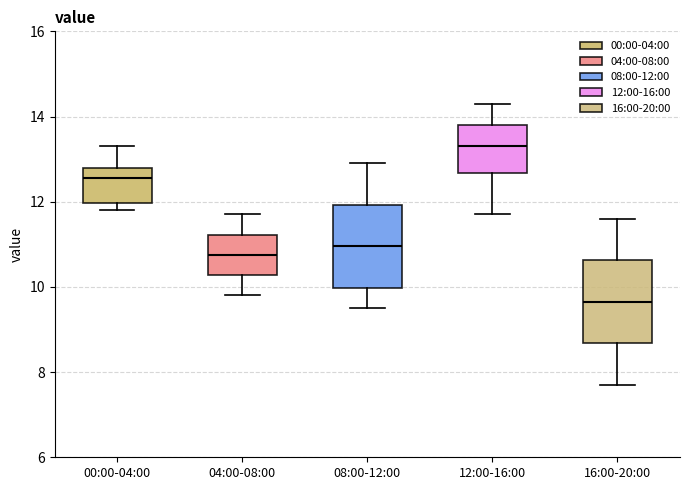

Reading left to right, transcribe this box plot: for each box, give where its median line is, the range the box spans, and where its two whiskers end, as read against the y-axis. The values are not printed on the chart, so give them approximately, as read against the axis.

00:00-04:00: median 12.6, box 12.0 to 12.8, whiskers 11.8 to 13.4
04:00-08:00: median 10.8, box 10.2 to 11.2, whiskers 9.8 to 11.8
08:00-12:00: median 11.0, box 10.0 to 12.0, whiskers 9.6 to 13.0
12:00-16:00: median 13.4, box 12.6 to 13.8, whiskers 11.8 to 14.4
16:00-20:00: median 9.6, box 8.6 to 10.6, whiskers 7.8 to 11.6